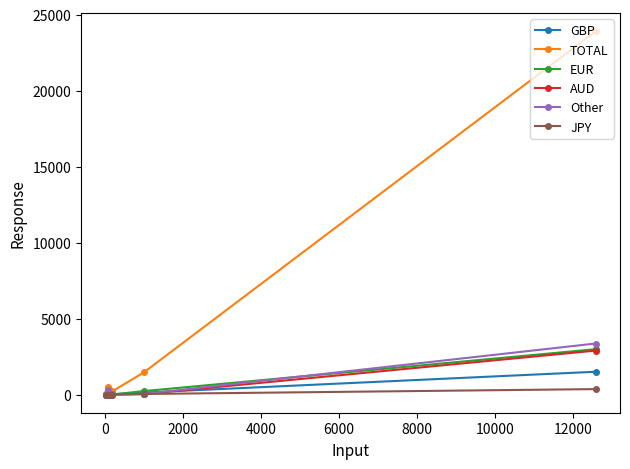

Which series has the widest spread of values?

TOTAL